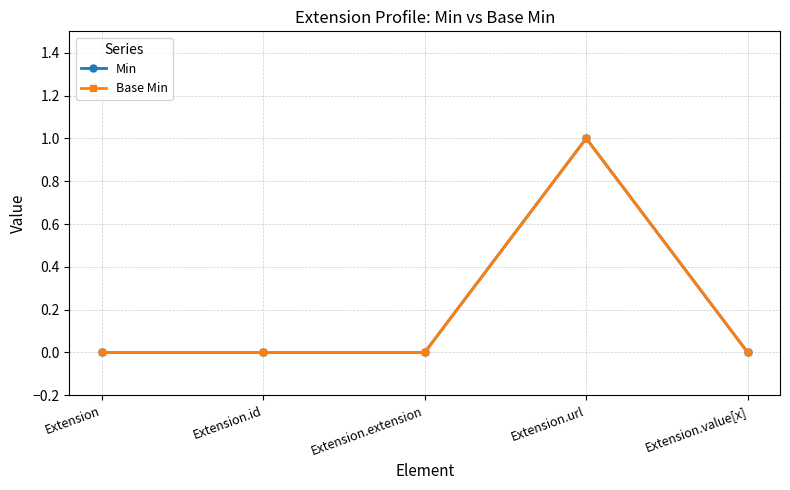

True or false: Min and Base Min cross at least once.

False